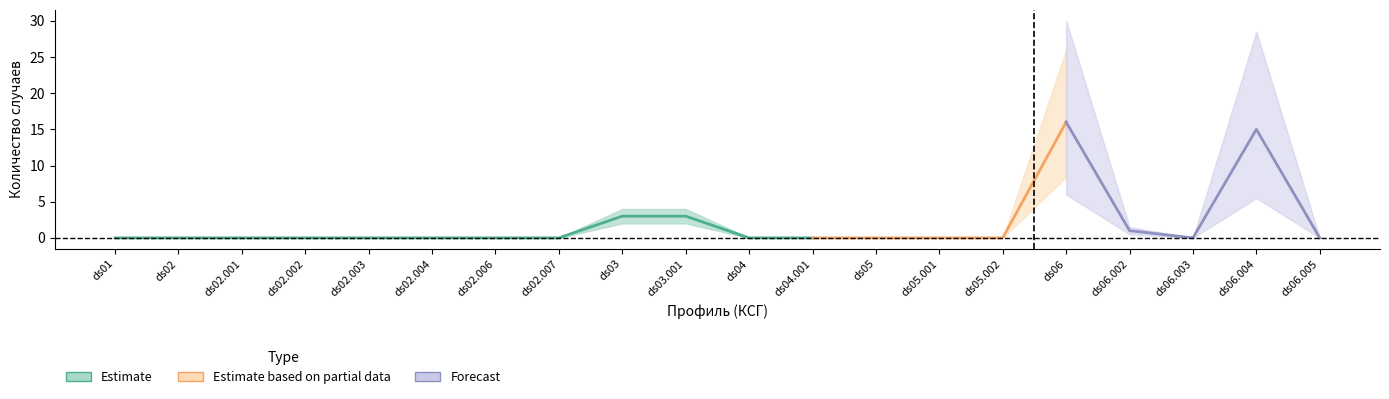

Is it true that Детское население (осн.) equals 6 at ds06.004?

False